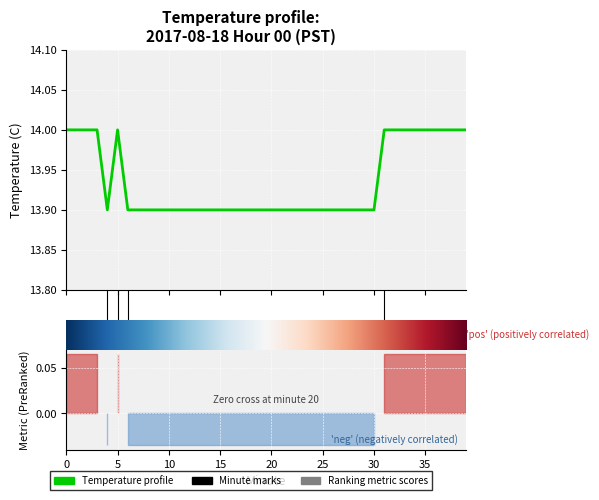

Is this an area chart (filled region under the line)?

No